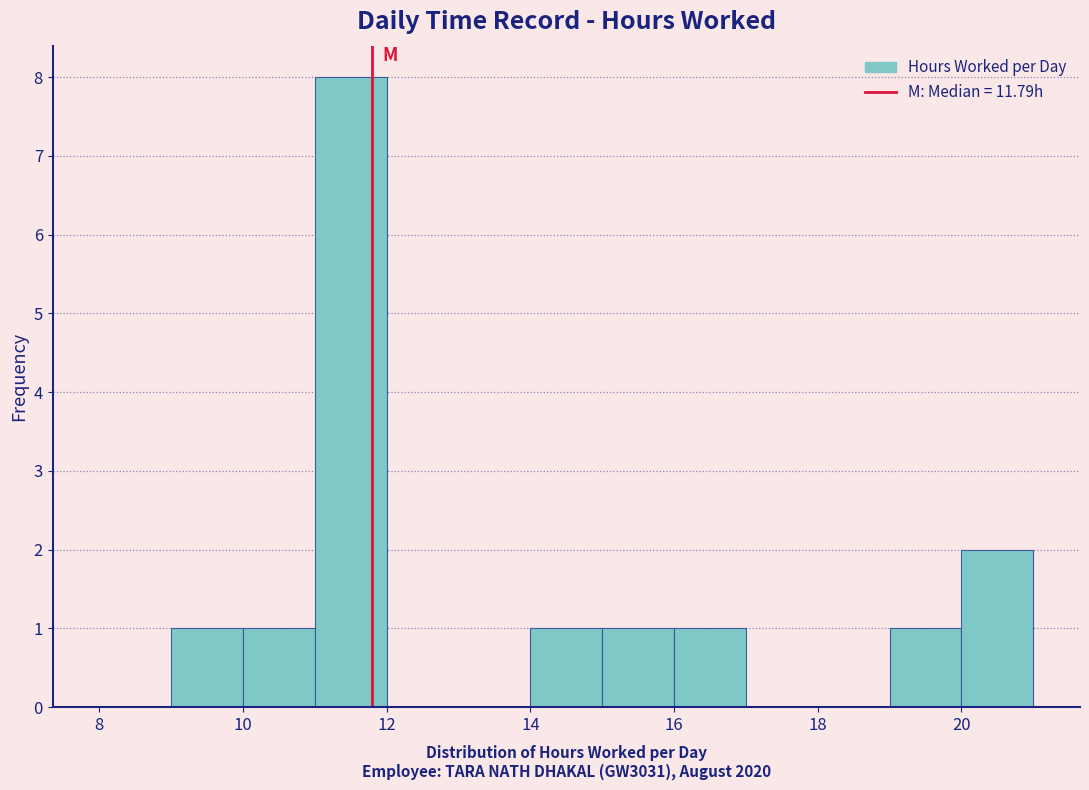

Reading left to right, list every bar in this chart as the range it spans on the x-axis followed by its height. The values are not printed on the chart, so give them approximately, as read against the axis.

8 to 9: 0
9 to 10: 1
10 to 11: 1
11 to 12: 8
12 to 13: 0
13 to 14: 0
14 to 15: 1
15 to 16: 1
16 to 17: 1
17 to 18: 0
18 to 19: 0
19 to 20: 1
20 to 21: 2